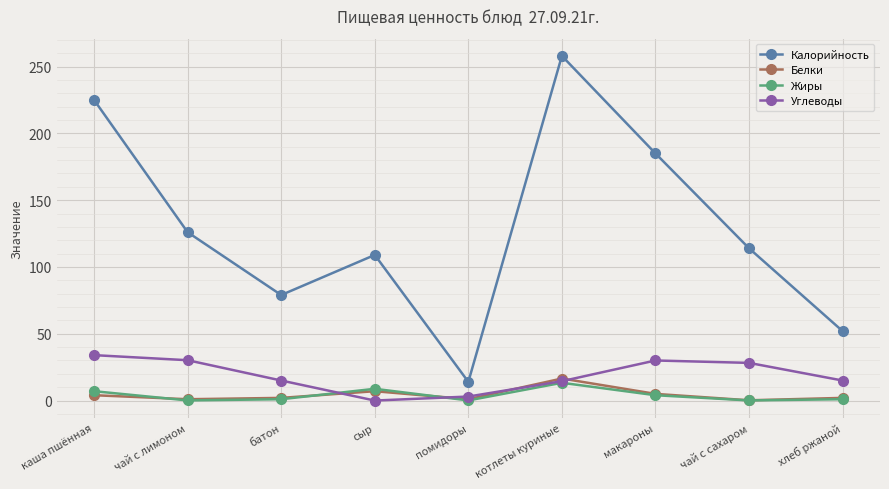

Rank the series by their maximum value, from lowest to highest.

Жиры, Белки, Углеводы, Калорийность